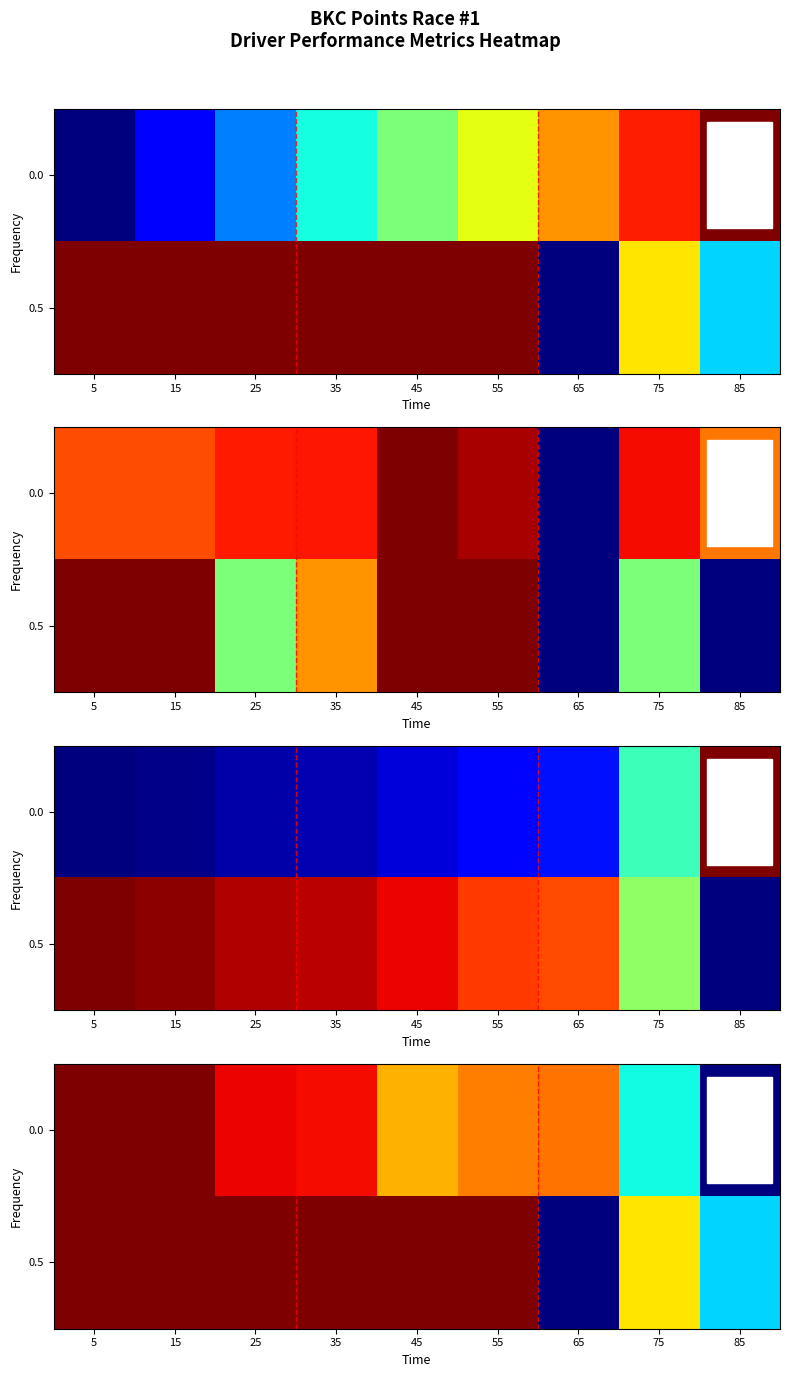

What is the difference between the maximum and second lowest values in the 0.5 series?

0.7